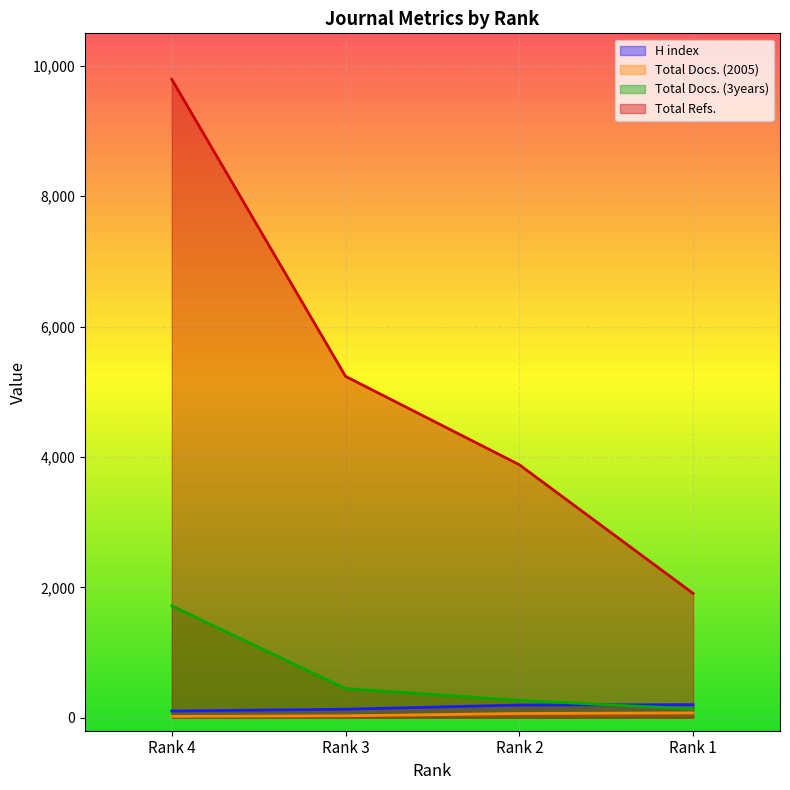

True or false: Total Docs. (3years) has a value of 167 at Rank 2.

False